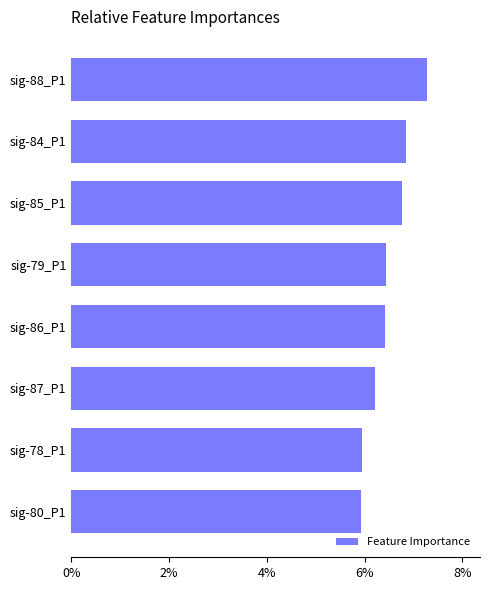

Are the bars horizontal?

Yes